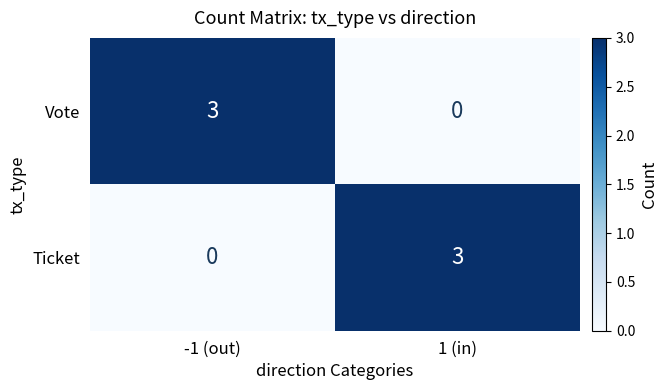

What is the total value across all series at 1 (in)?

3